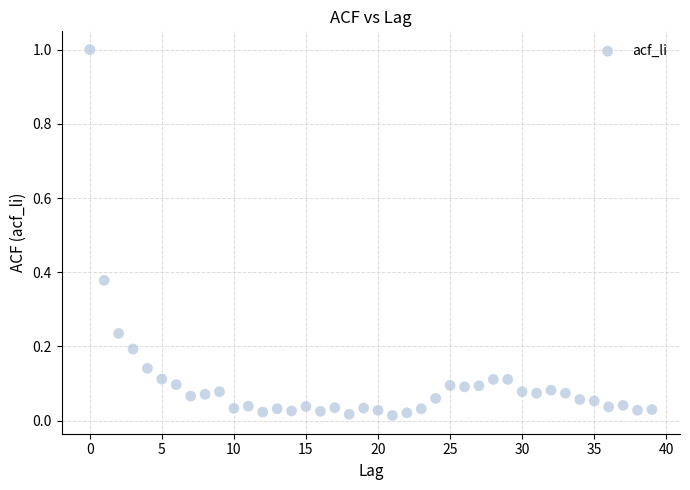

What is the range of Y values (max minus min)?

1.0